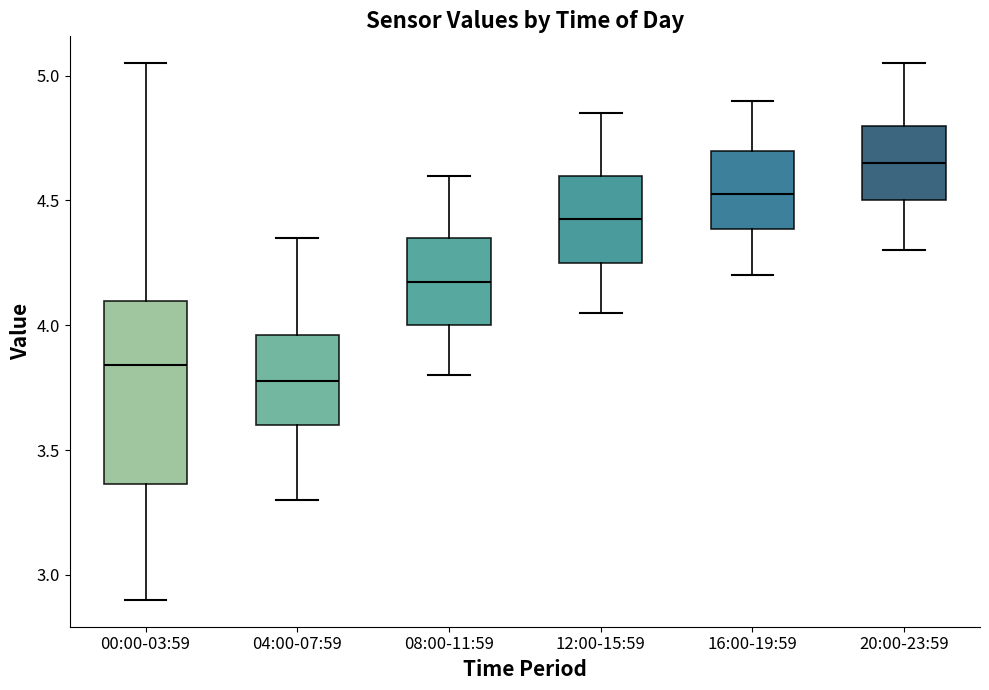

Reading left to right, read every box against the y-axis: the position of its median line, the range the box covers, and the ends of its whiskers. The values are not printed on the chart, so give them approximately, as read against the axis.

00:00-03:59: median 3.85, box 3.35 to 4.10, whiskers 2.90 to 5.05
04:00-07:59: median 3.80, box 3.60 to 3.95, whiskers 3.30 to 4.35
08:00-11:59: median 4.20, box 4.00 to 4.35, whiskers 3.80 to 4.60
12:00-15:59: median 4.45, box 4.25 to 4.60, whiskers 4.05 to 4.85
16:00-19:59: median 4.55, box 4.40 to 4.70, whiskers 4.20 to 4.90
20:00-23:59: median 4.65, box 4.50 to 4.80, whiskers 4.30 to 5.05